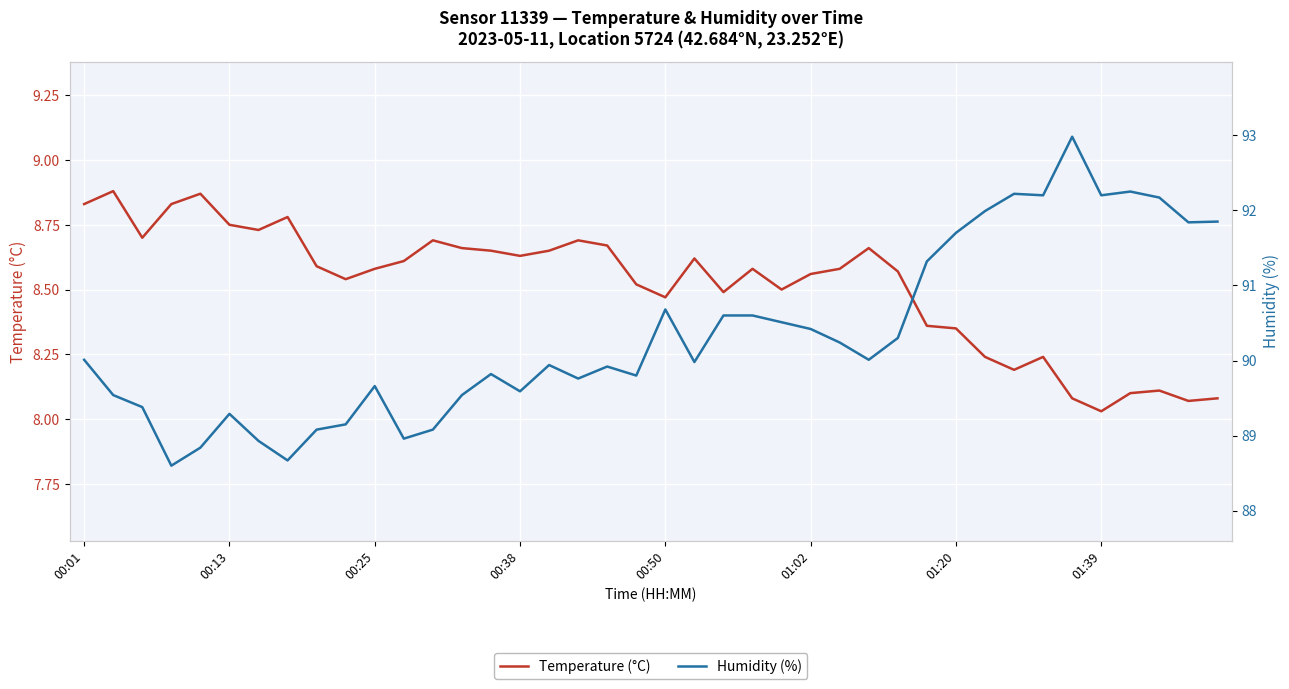

At which label does Temperature (°C) reach its minimum?

01:39